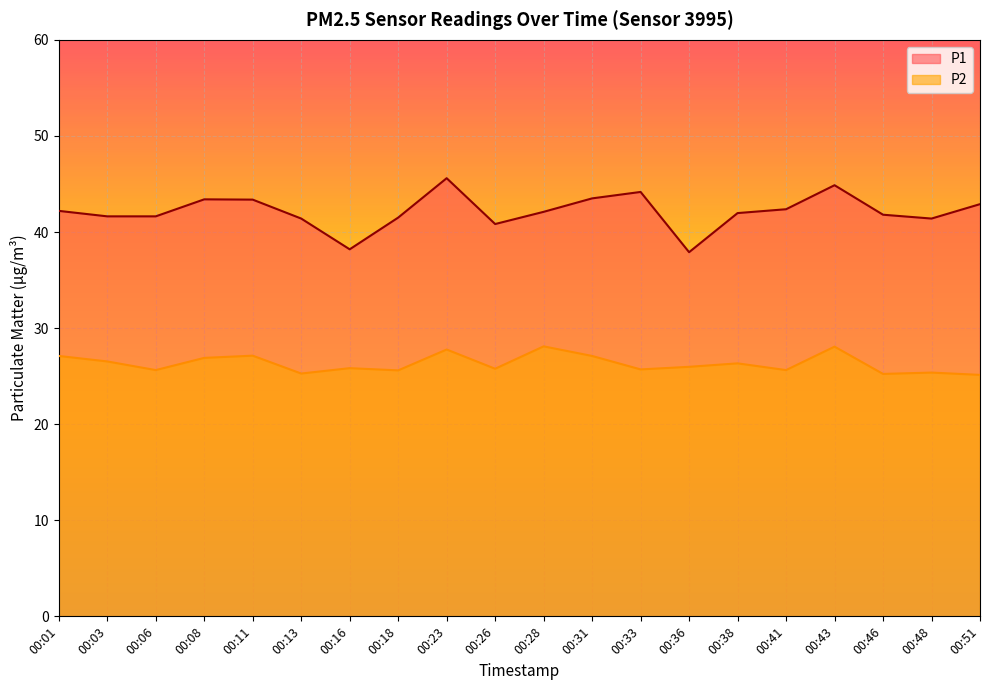

True or false: P2 and P1 intersect in this chart.

False